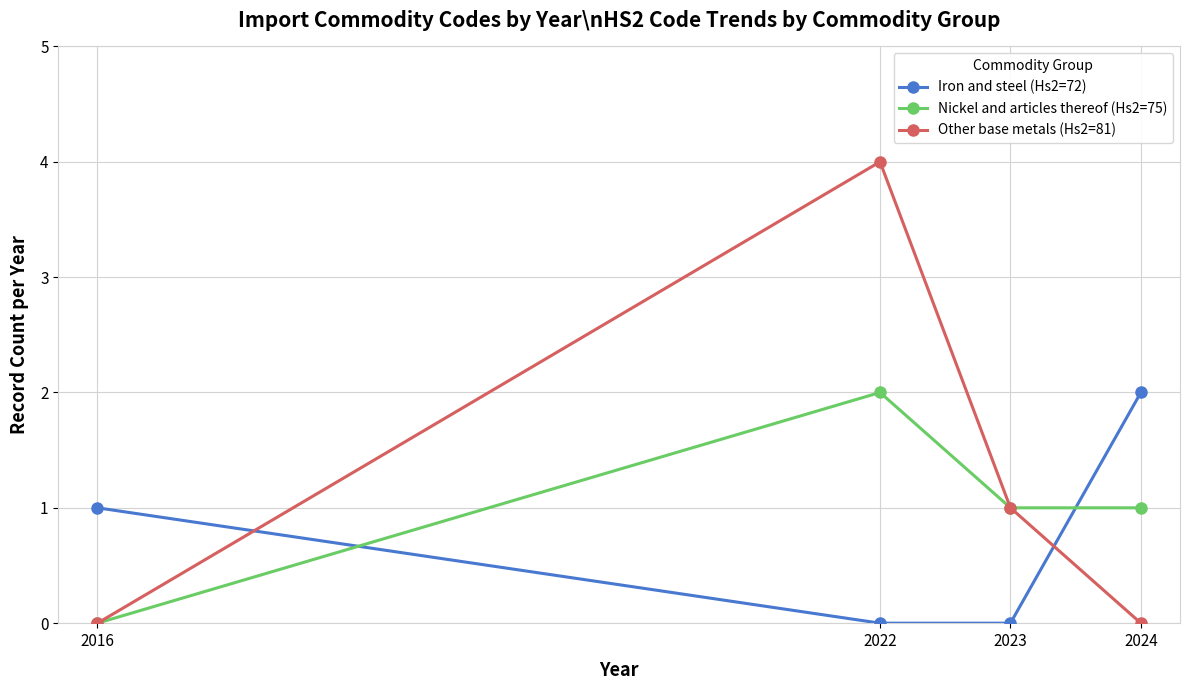

Where does the Other base metals (Hs2=81) series first go above 1?

2022